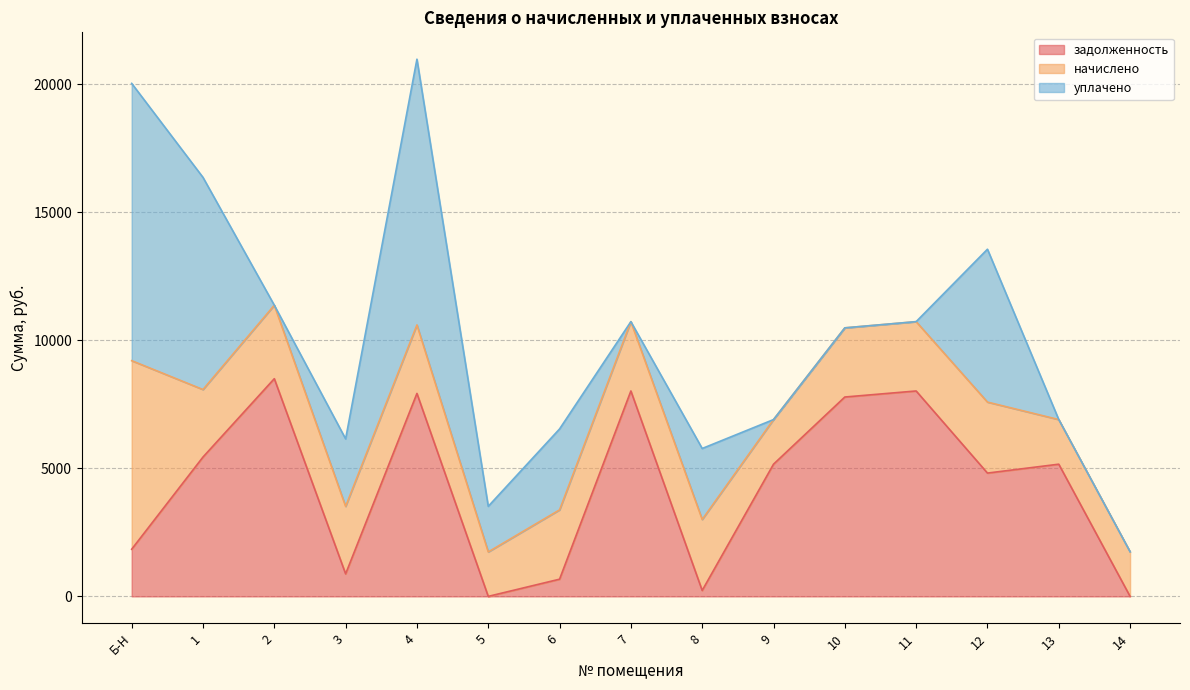

Does the chart have visible grid lines?

Yes